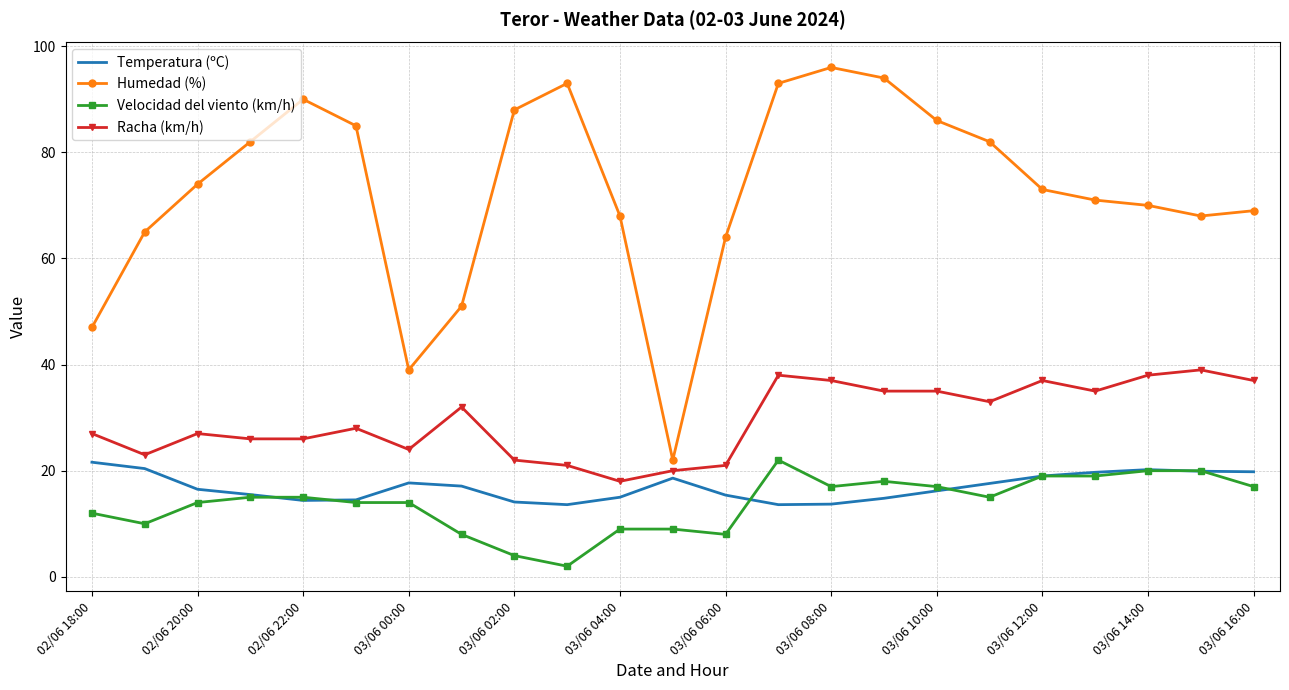

True or false: Velocidad del viento (km/h) and Racha (km/h) cross at least once.

False